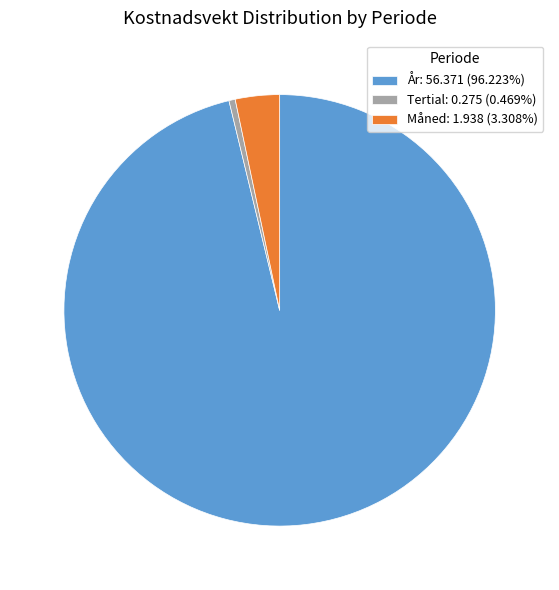

Is the sum of År: 56.371 (96.223%) and Måned: 1.938 (3.308%) greater than half?

Yes